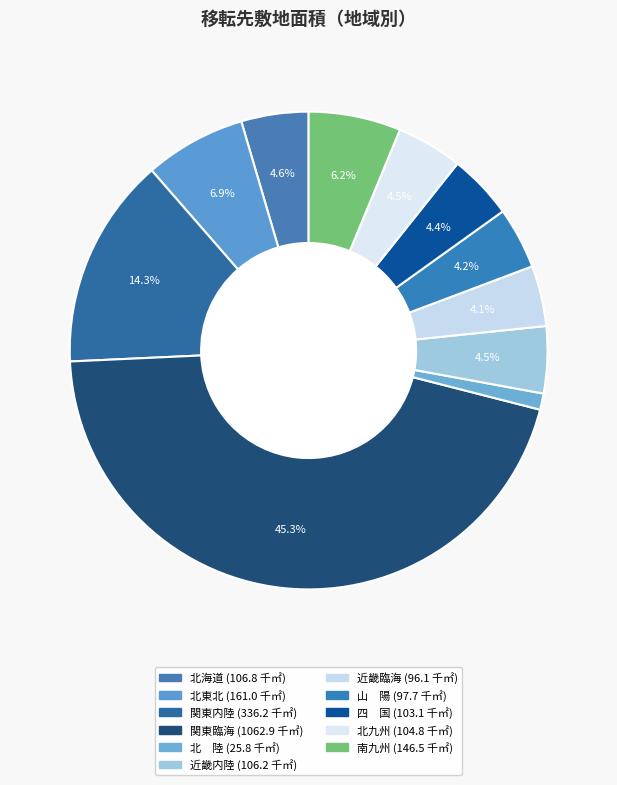

What is the change in value from 関東内陸 to 関東臨海?

+726.8